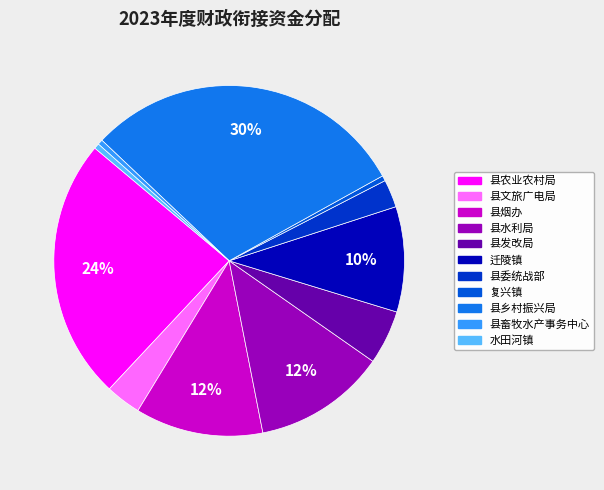

To the nearest percent, what is the average slice percentage?

9%